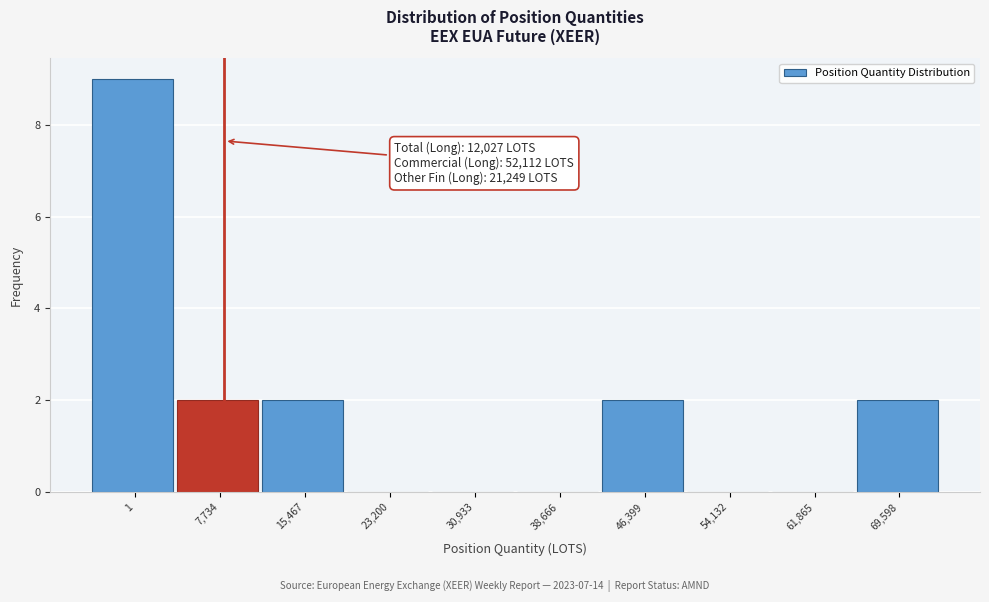

Reading left to right, extract all data points from this chart.

1=9	7,734=2	15,467=2	23,200=0	30,933=0	38,666=0	46,399=2	54,132=0	61,865=0	69,598=2